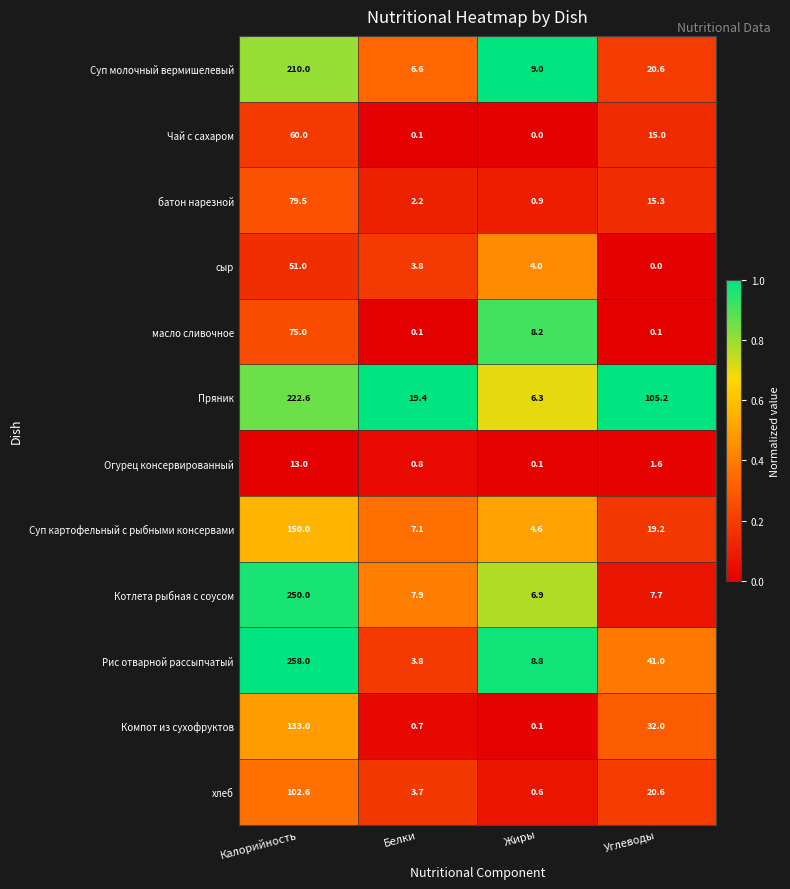

The Котлета рыбная с соусом series shows 4.8 at Белки. True or false?

False